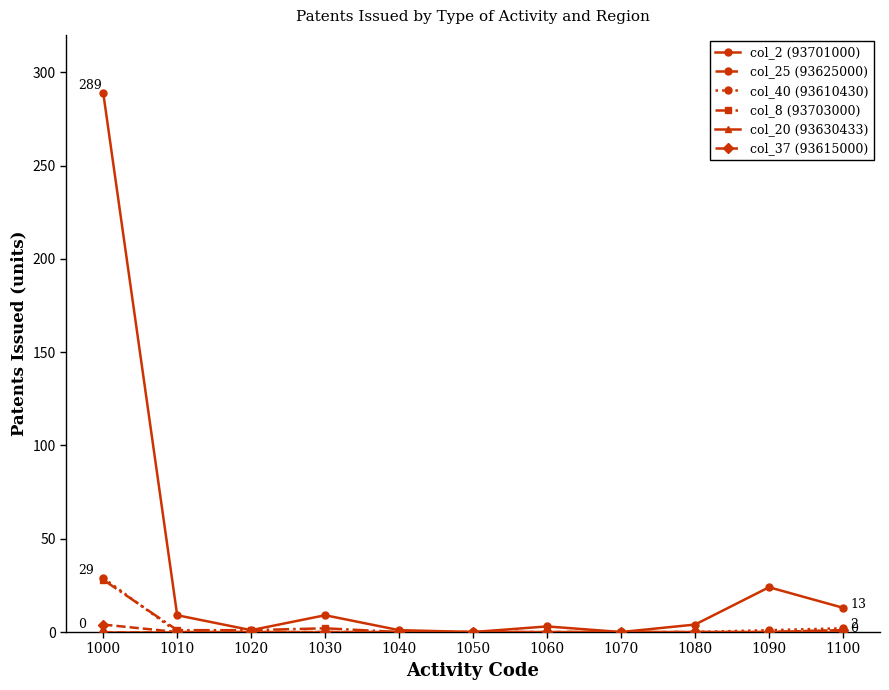

How many interior local peaks does the col_8 (93703000) series have?

1